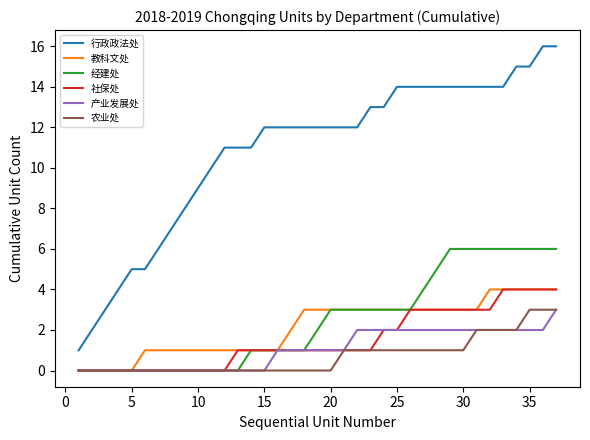

What is the maximum value for 产业发展处?

3